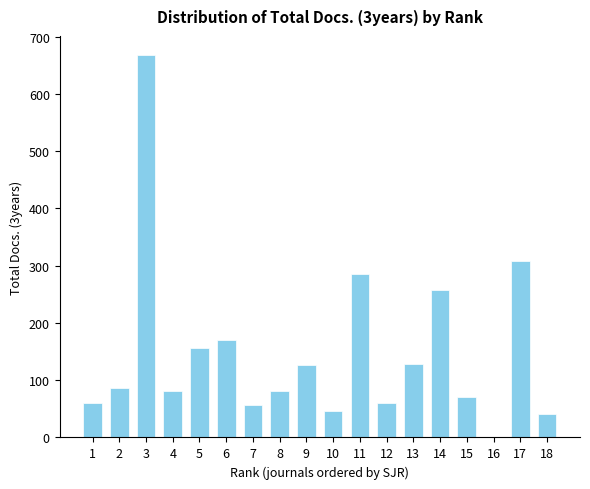

Which label corresponds to the largest value in the chart?

3